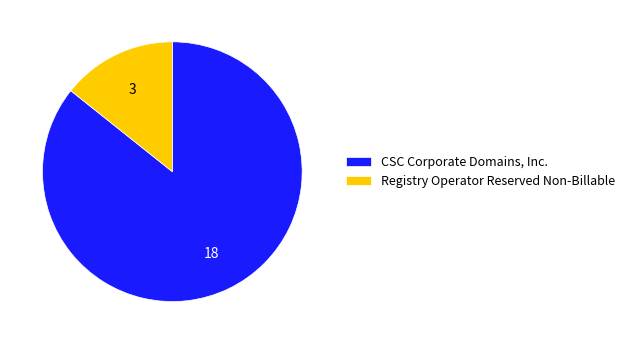

True or false: Registry Operator Reserved Non-Billable accounts for 25% of the total.

False